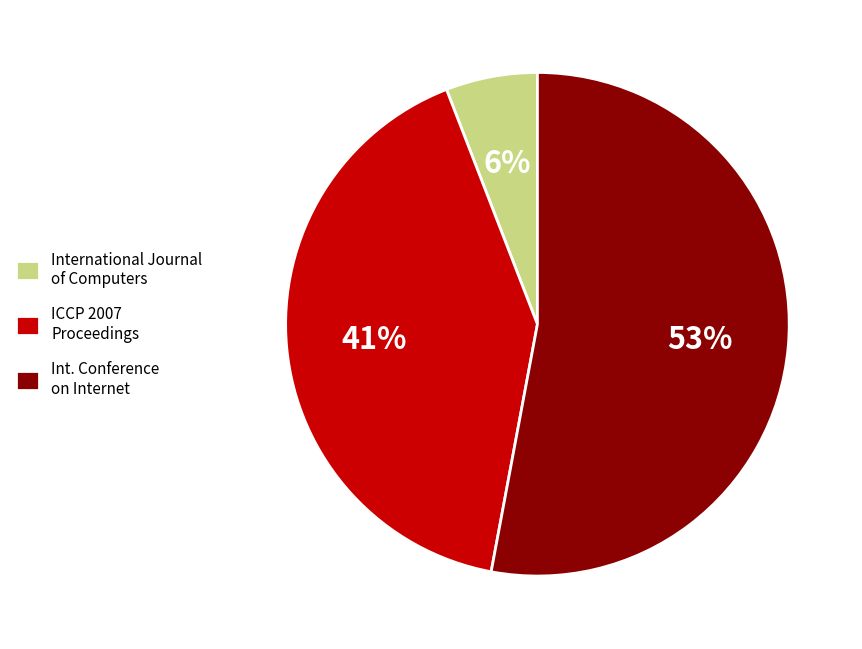

True or false: International Journal of Computers accounts for 6% of the total.

True